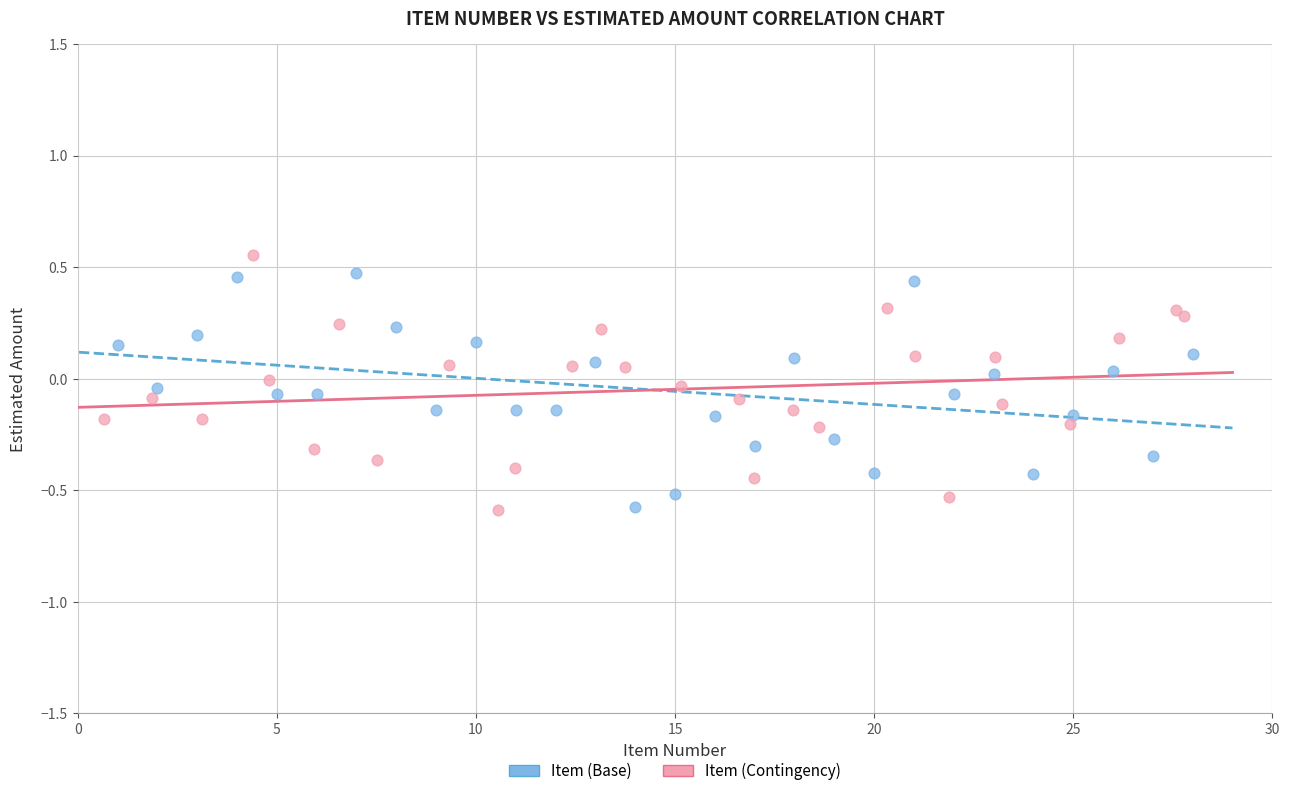

Which series has the largest Y range (max minus min)?

Item (Contingency)